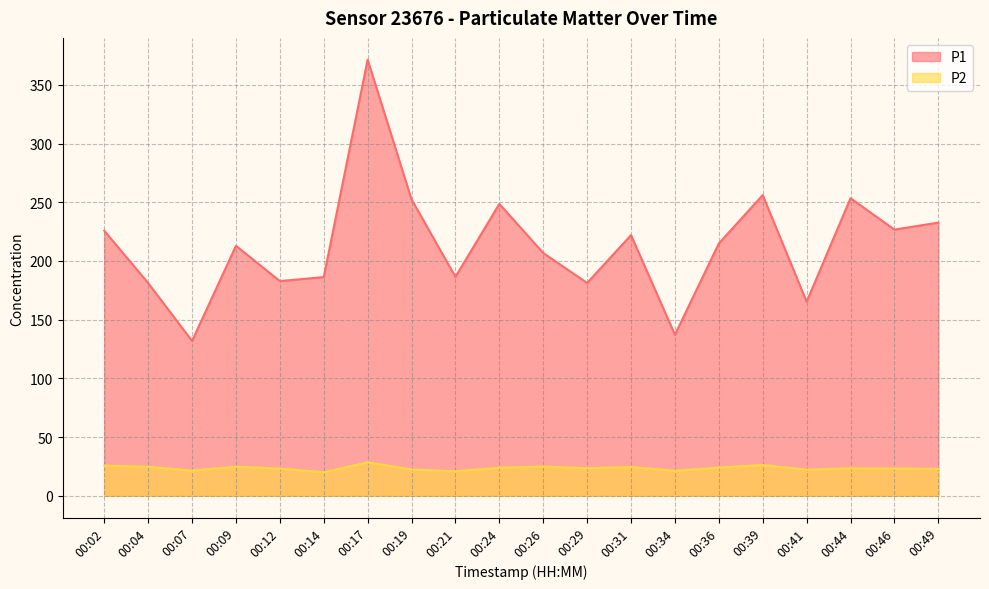

How many lines are shown in the chart?

2